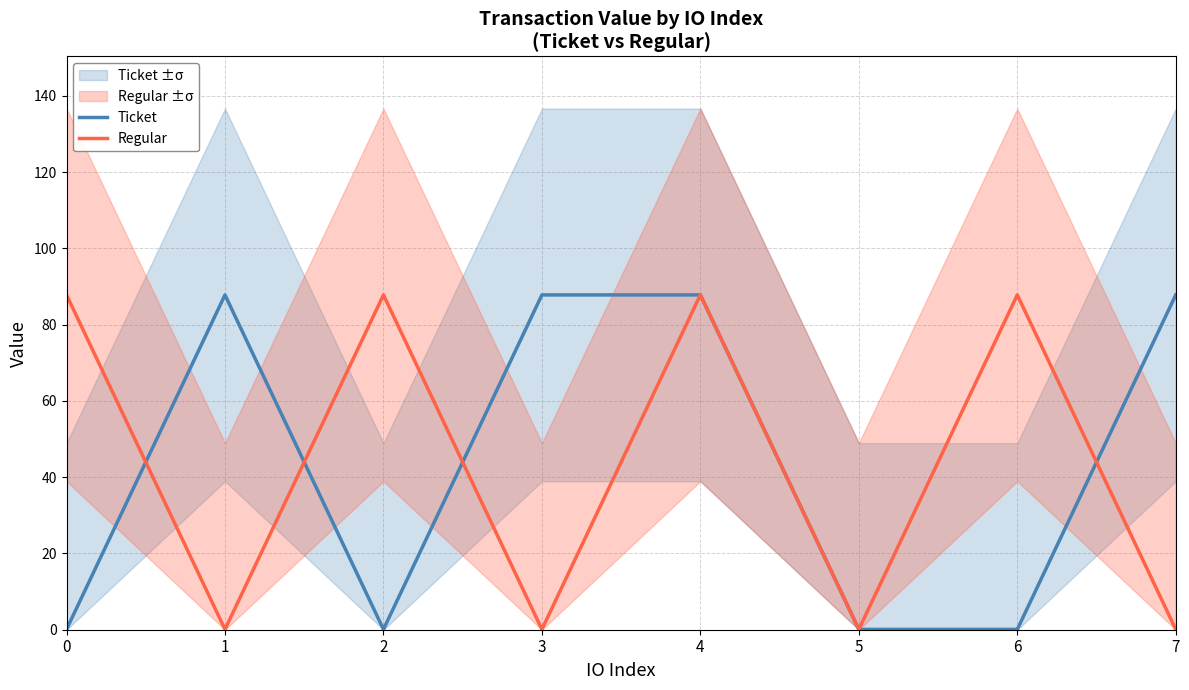

Does the chart display data point markers on the line(s)?

No